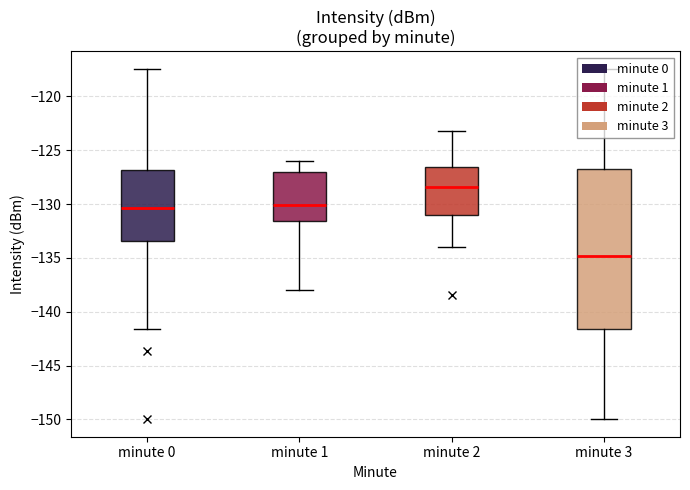

What is the smallest value displayed?

-150.0